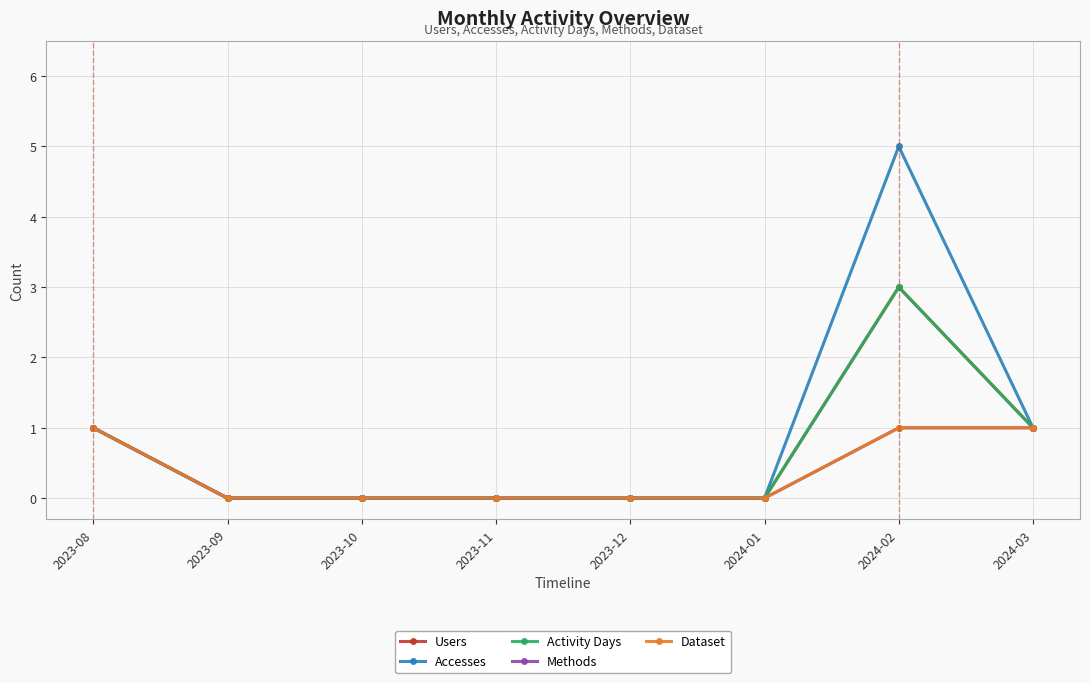

Is this an area chart (filled region under the line)?

No